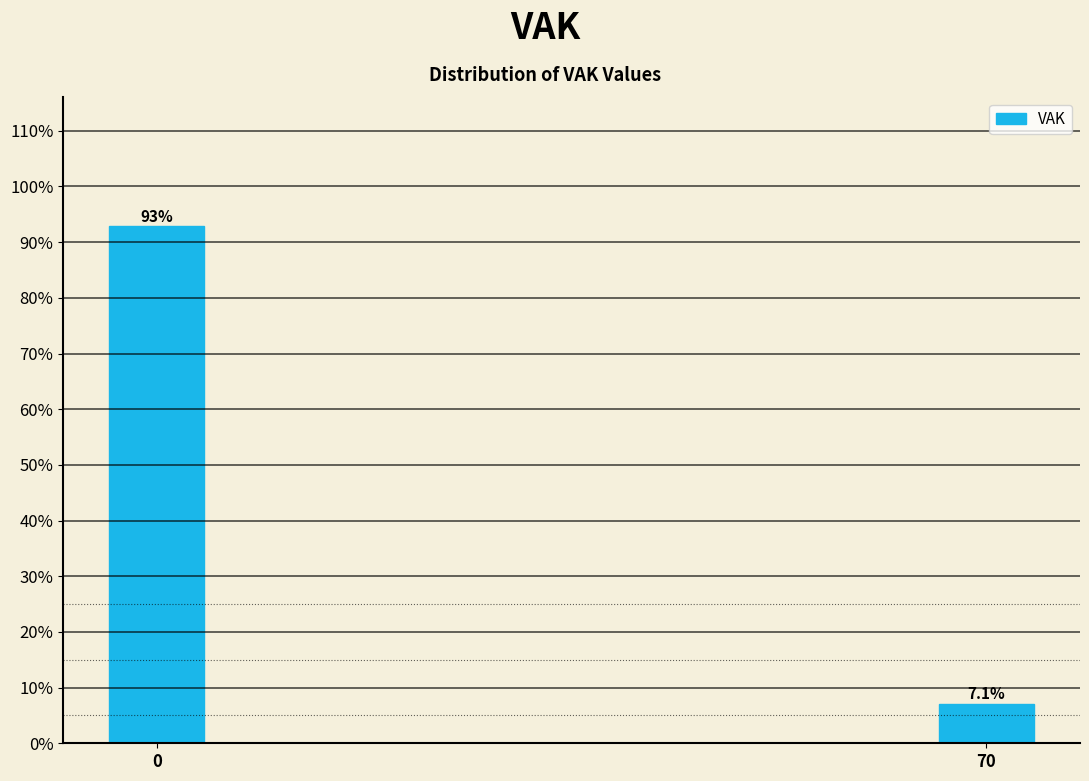

Reading left to right, transcribe all the data shown in this chart.

0=92.9	70=7.1